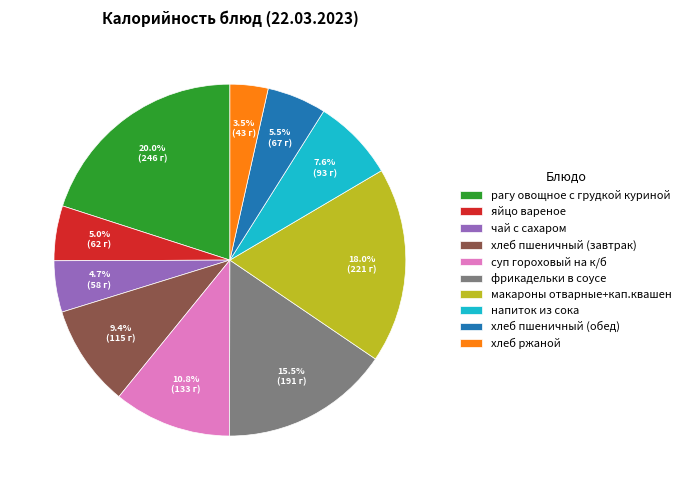

What percentage is the рагу овощное с грудкой куриной slice, to the nearest percent?

20%